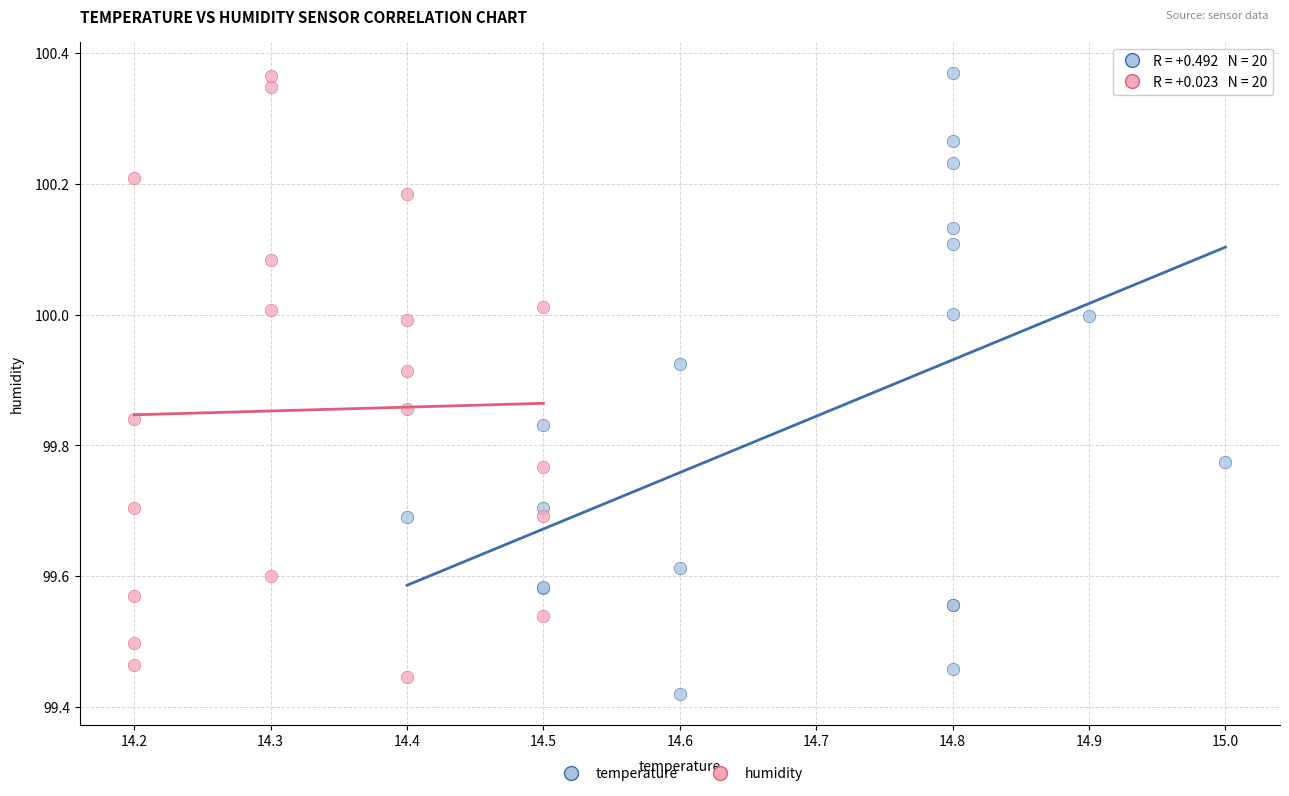

What are all the series names shown in the legend?

temperature, humidity